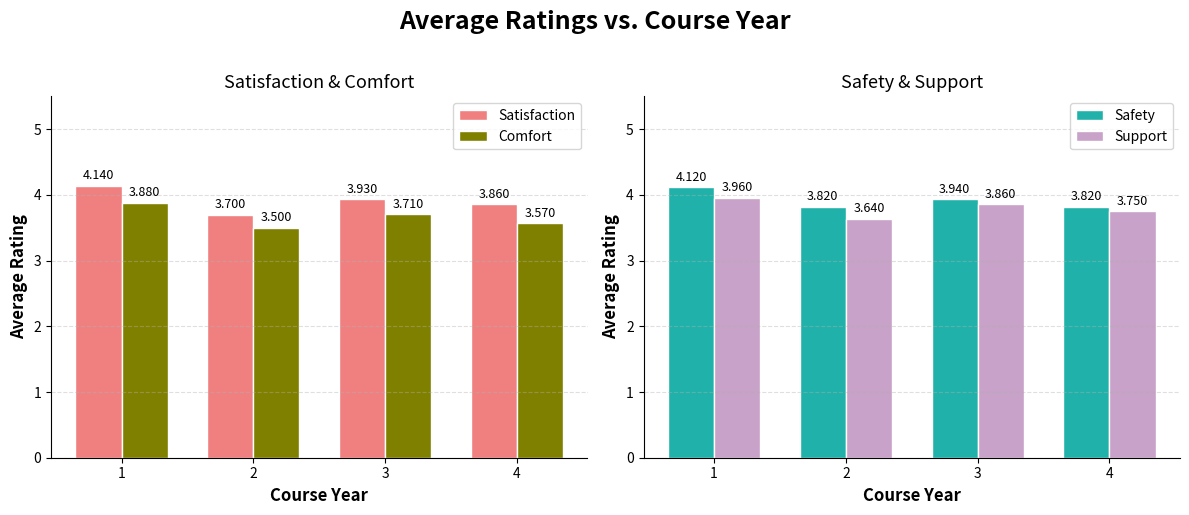

At which label is Support closest to 3?

2